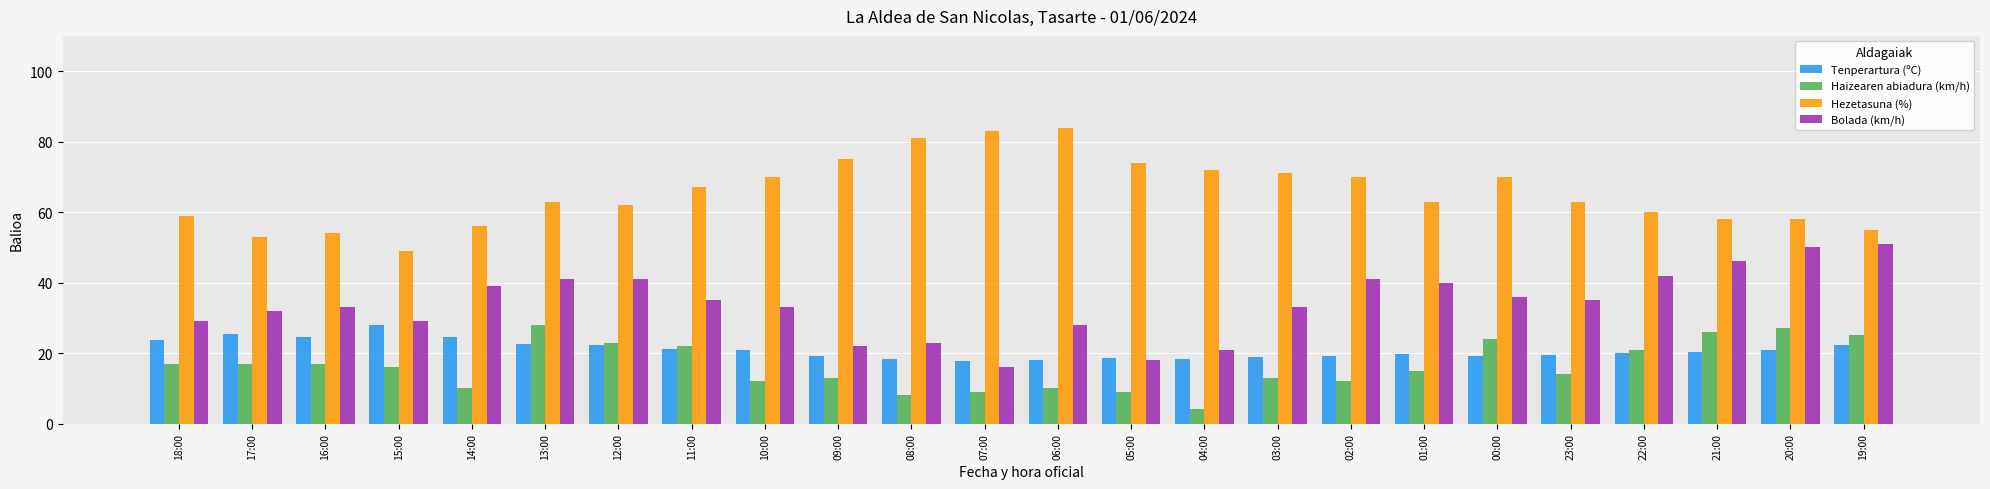

What is the approximate value of Tenperartura (ºC) at 19:00?

22.3